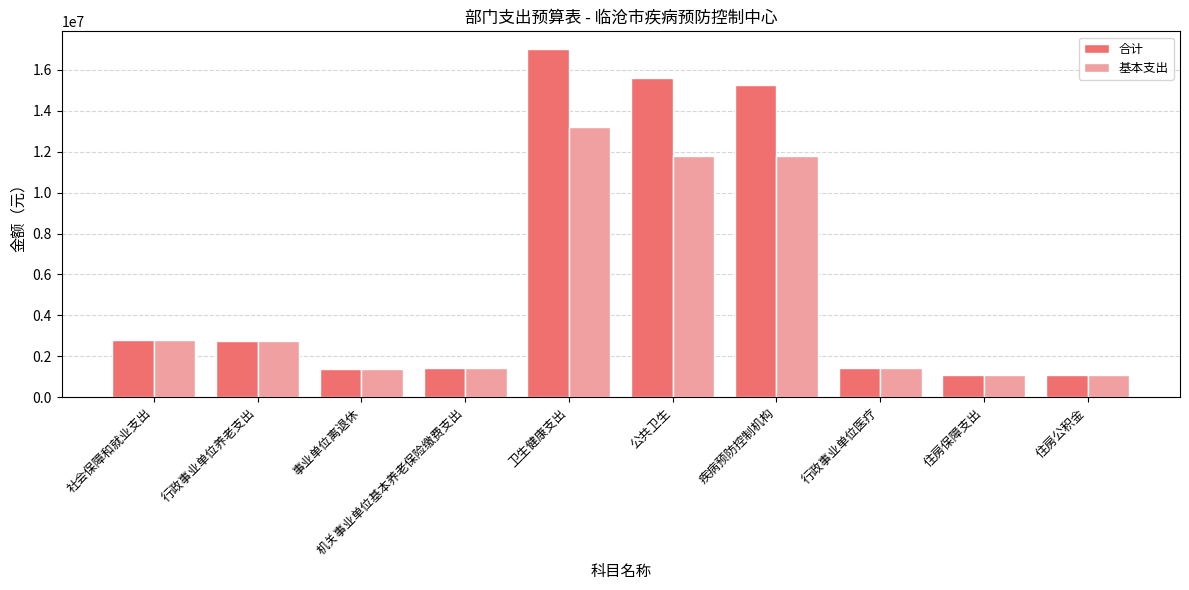

What is the label of the 9th bar from the left?

住房保障支出